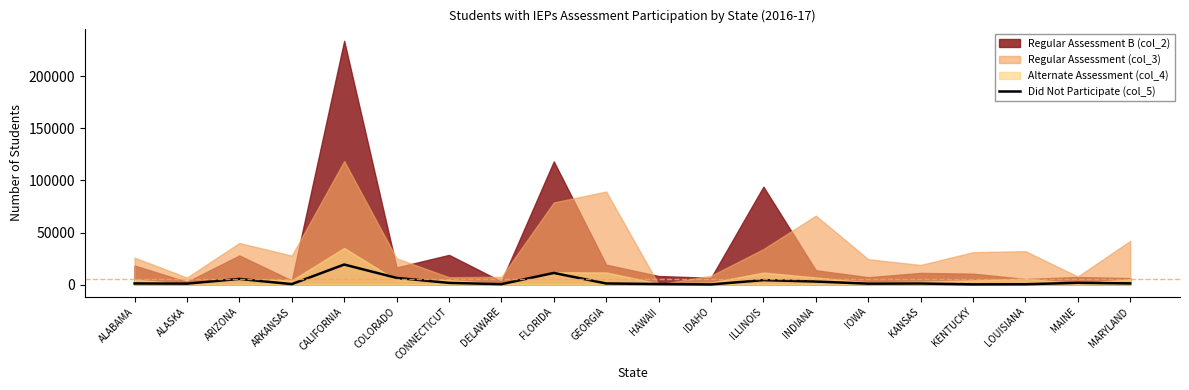

At which category does the chart reach its peak across all series?

CALIFORNIA